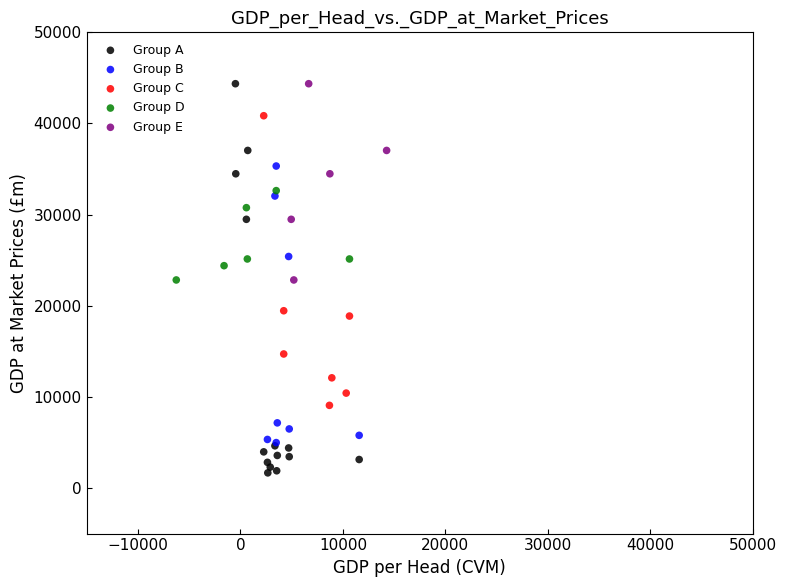

Which series contains the lowest Y value?

Group A